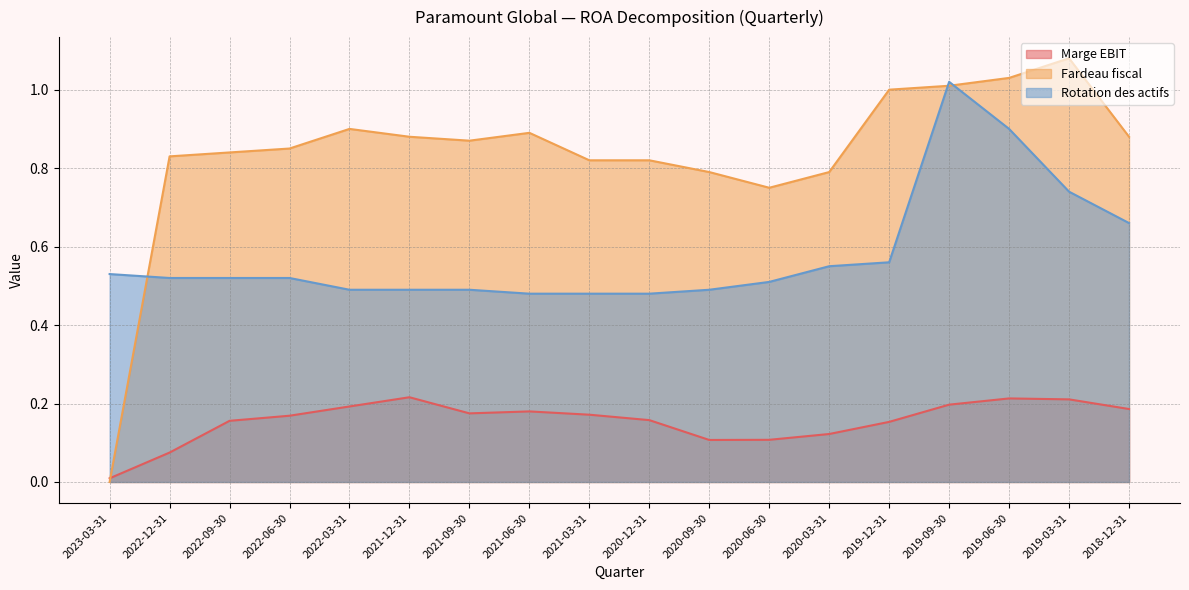

Reading left to right, list all the values displayed in this chart.

Marge EBIT: 2023-03-31=0.0	2022-12-31=0.1	2022-09-30=0.2	2022-06-30=0.2	2022-03-31=0.2	2021-12-31=0.2	2021-09-30=0.2	2021-06-30=0.2	2021-03-31=0.2	2020-12-31=0.2	2020-09-30=0.1	2020-06-30=0.1	2020-03-31=0.1	2019-12-31=0.2	2019-09-30=0.2	2019-06-30=0.2	2019-03-31=0.2	2018-12-31=0.2
Fardeau fiscal: 2023-03-31=0.0	2022-12-31=0.8	2022-09-30=0.8	2022-06-30=0.8	2022-03-31=0.9	2021-12-31=0.9	2021-09-30=0.9	2021-06-30=0.9	2021-03-31=0.8	2020-12-31=0.8	2020-09-30=0.8	2020-06-30=0.8	2020-03-31=0.8	2019-12-31=1.0	2019-09-30=1.0	2019-06-30=1.0	2019-03-31=1.1	2018-12-31=0.9
Rotation des actifs: 2023-03-31=0.5	2022-12-31=0.5	2022-09-30=0.5	2022-06-30=0.5	2022-03-31=0.5	2021-12-31=0.5	2021-09-30=0.5	2021-06-30=0.5	2021-03-31=0.5	2020-12-31=0.5	2020-09-30=0.5	2020-06-30=0.5	2020-03-31=0.6	2019-12-31=0.6	2019-09-30=1.0	2019-06-30=0.9	2019-03-31=0.7	2018-12-31=0.7